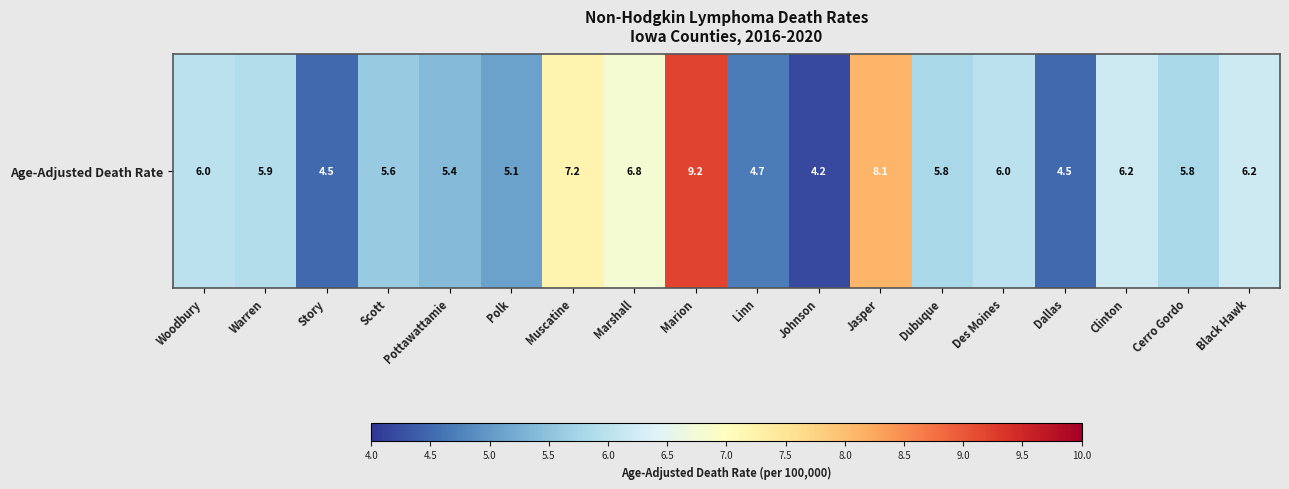

Is it true that the value at Linn is 1.9?

False